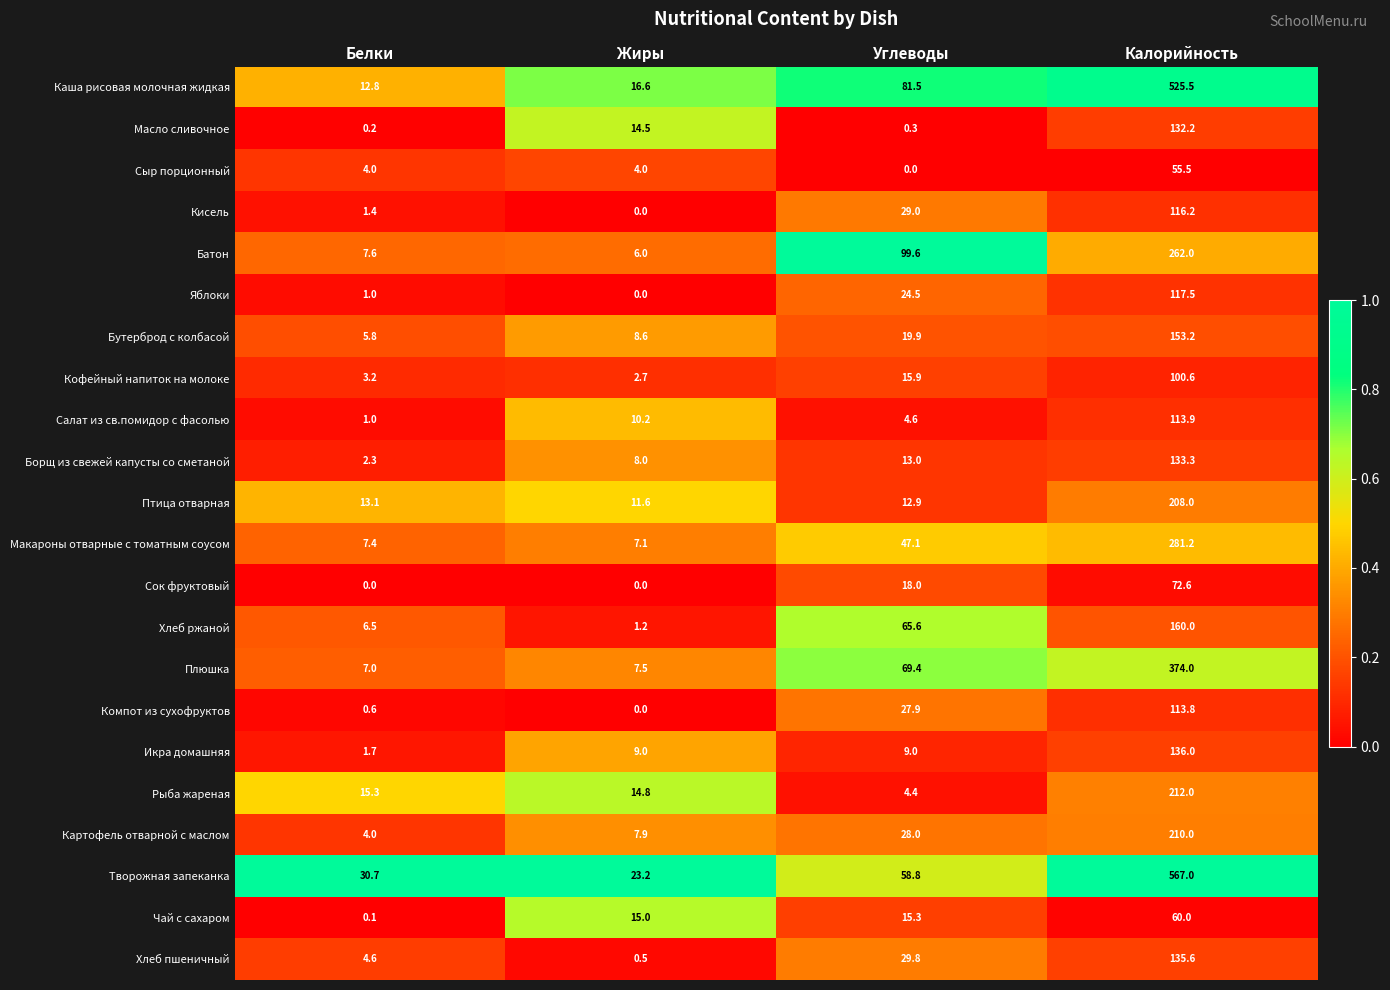

At which label does Хлеб ржаной reach its minimum?

Жиры